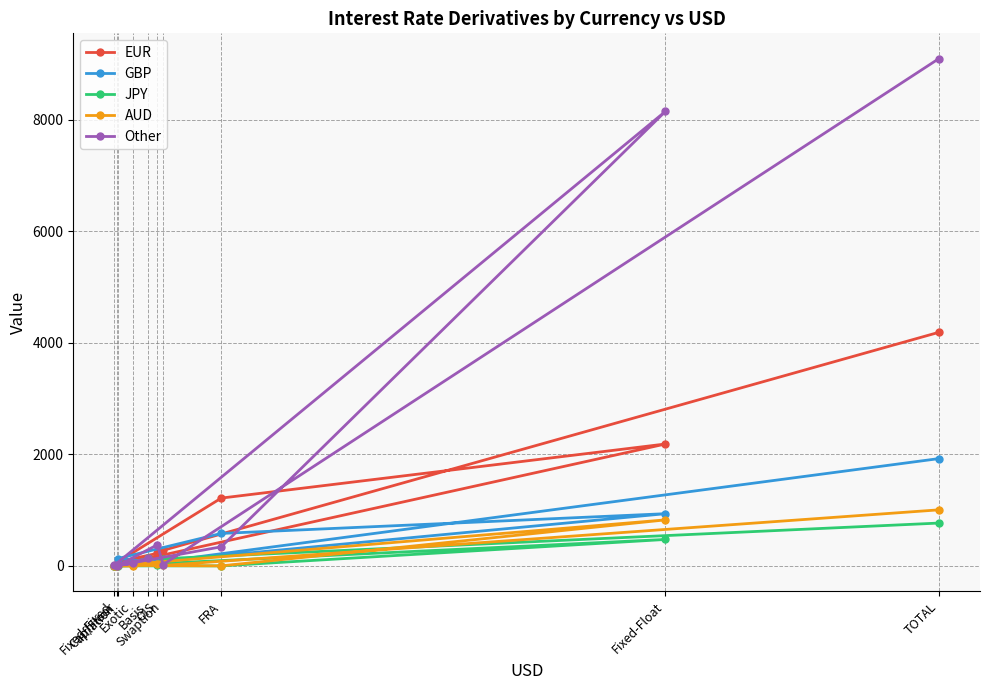

At which label does GBP reach its minimum?

Fixed-Fixed